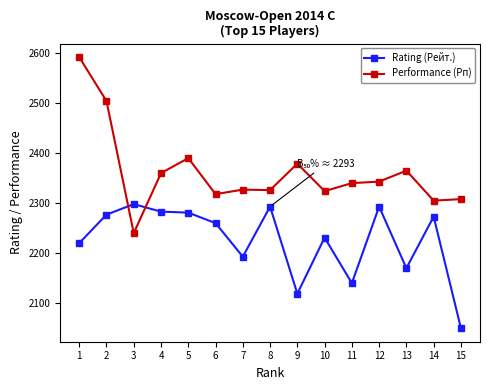

At which category does Performance (Рп) reach its first local valley?

3